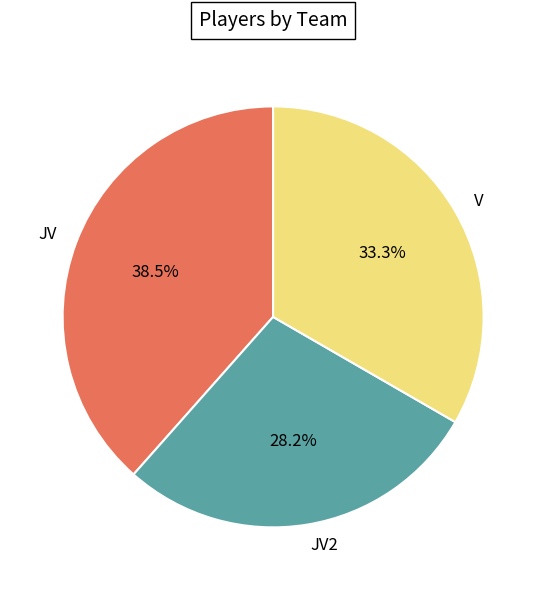

Between V and JV2, which is larger?

V